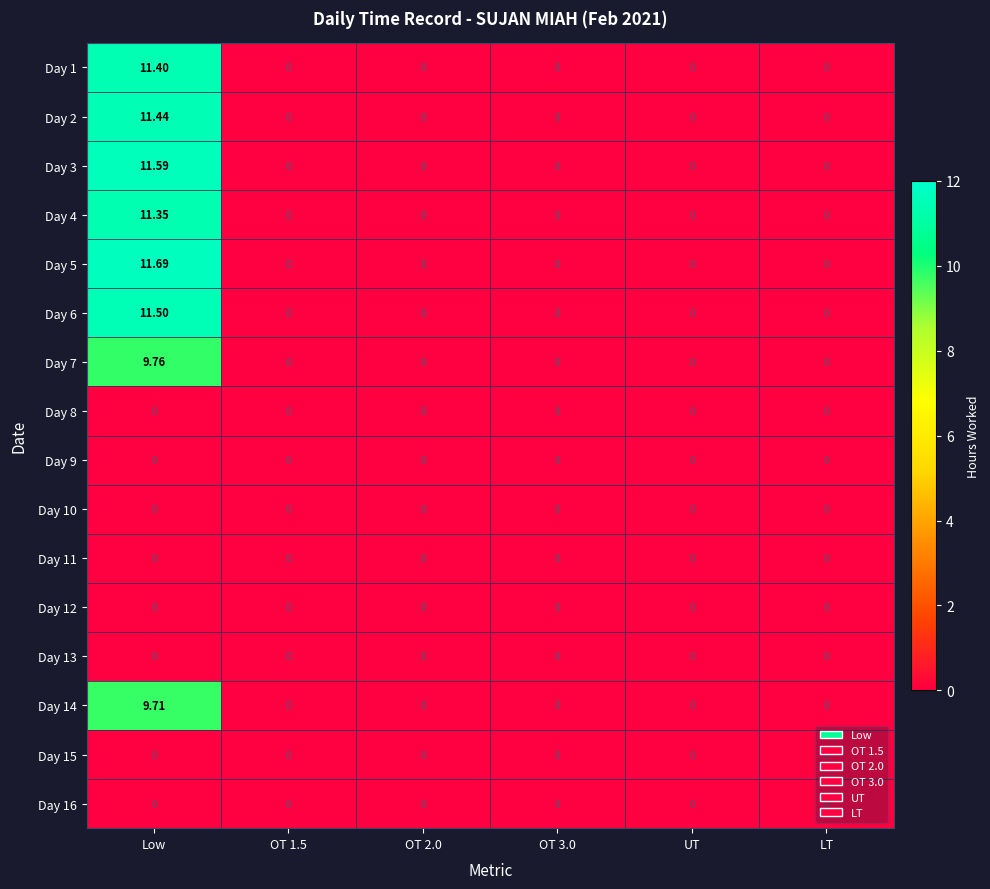

At which category is the sum across all series the highest?

Low